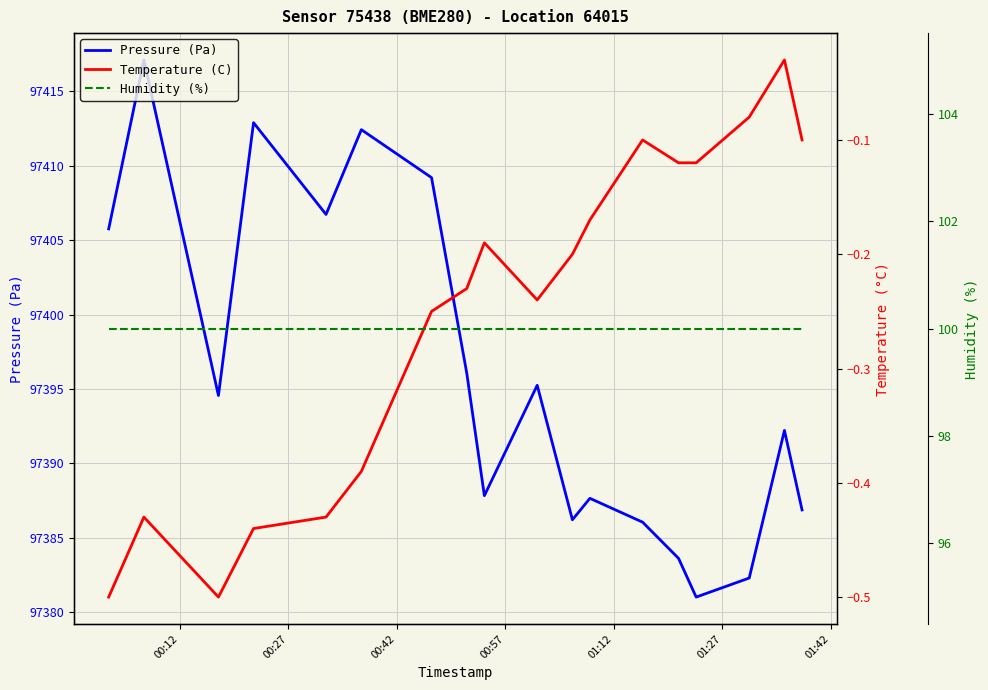

At how many categories does at least one series exceed 2365?

18